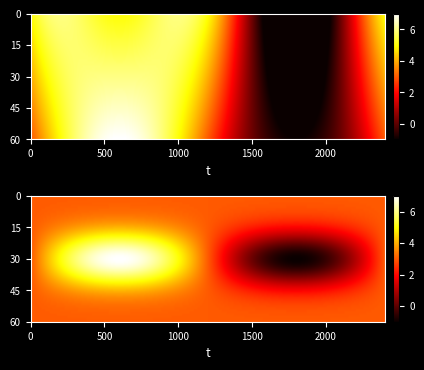

What is the minimum value shown in the chart?

-1